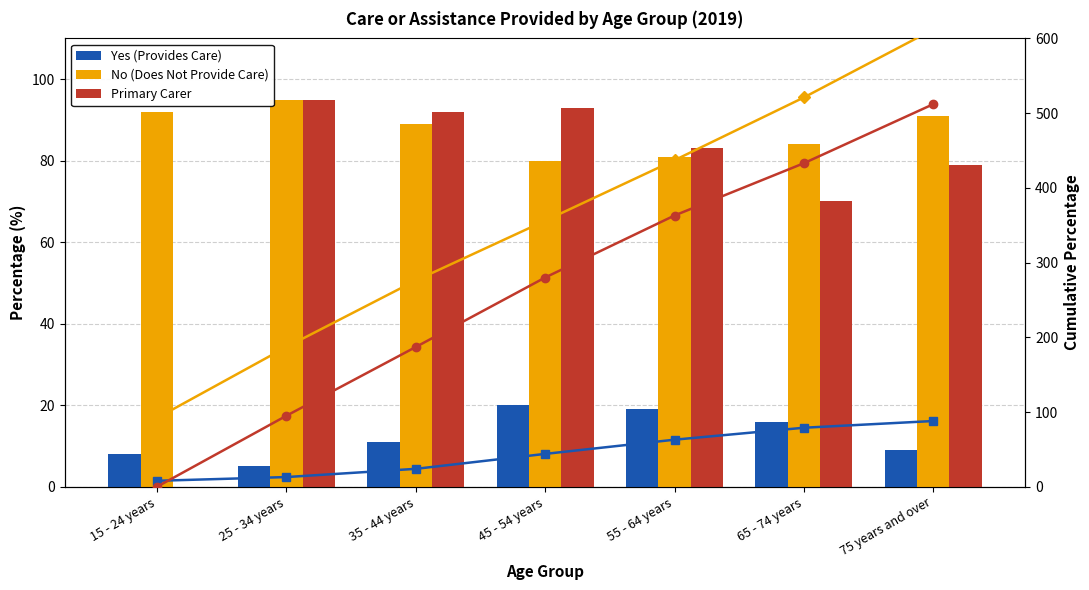

What is the highest value of the Cumulative Primary Carer series?

512